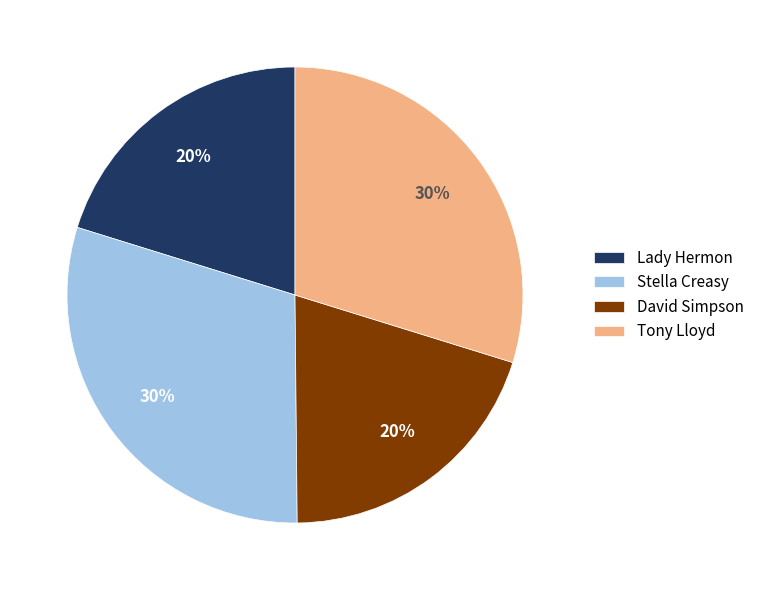

Between Tony Lloyd and David Simpson, which is larger?

Tony Lloyd